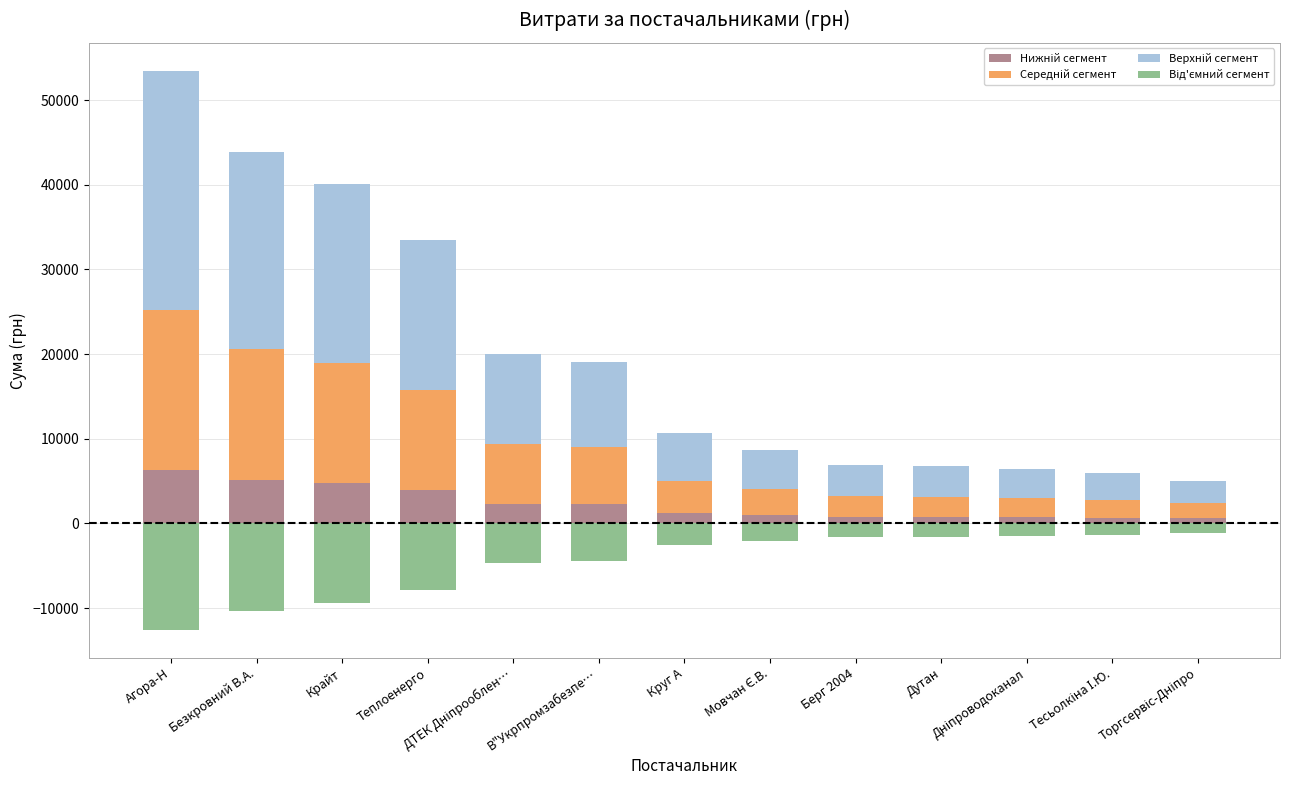

Which series changed the most between ДТЕК Дніпрооблен… and Берг 2004?

Верхній сегмент